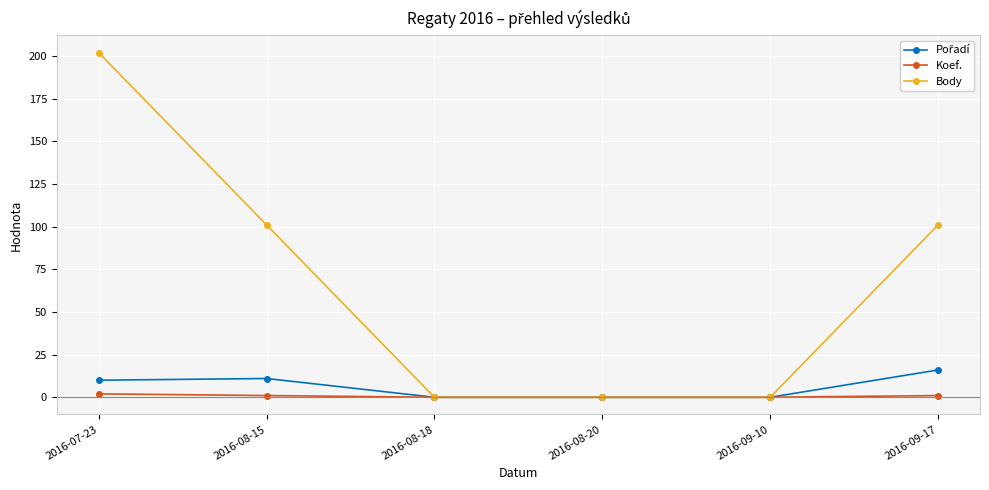

What is the difference between the Body values at 2016-08-15 and 2016-08-18?

101